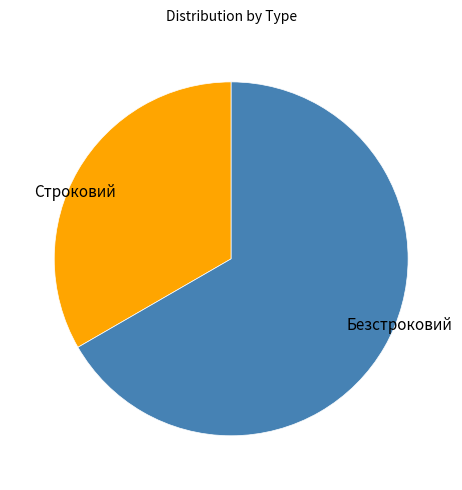

Between Безстроковий and Строковий, which is larger?

Безстроковий